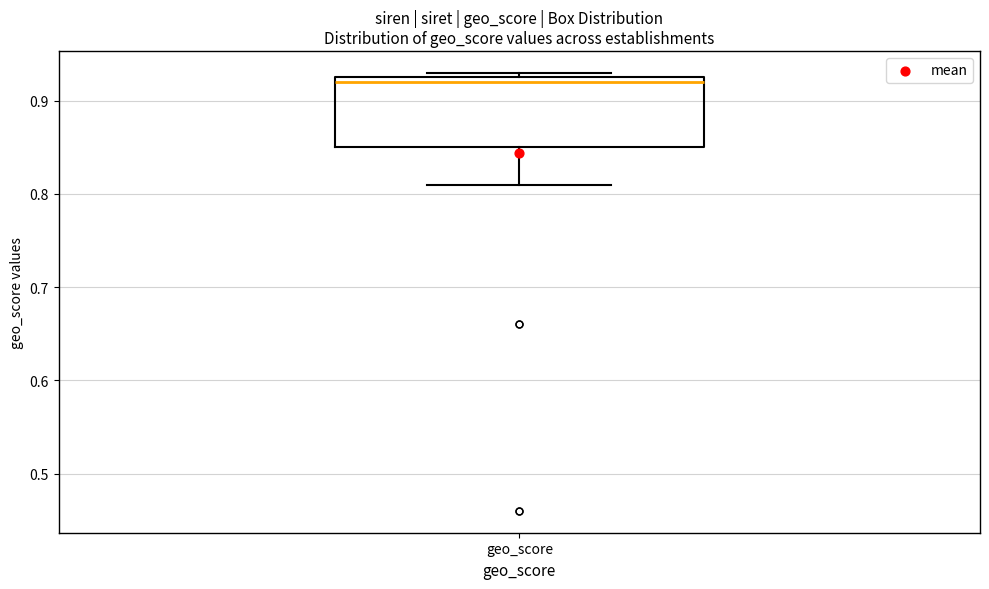

Transcribe this box plot: give where the median line is, the range the box spans, and where the two whiskers end, as read against the y-axis. The values are not printed on the chart, so give them approximately, as read against the axis.

median 0.92, box 0.85 to 0.93, whiskers 0.81 to 0.93 (just above the box's upper edge)